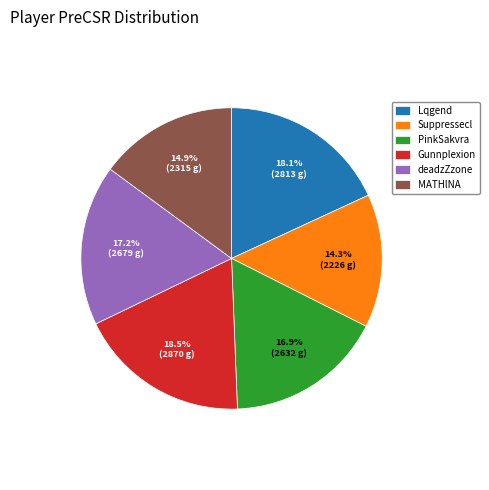

What is the ratio of the value at PinkSakvra to the value at MATHlNA?

1.1